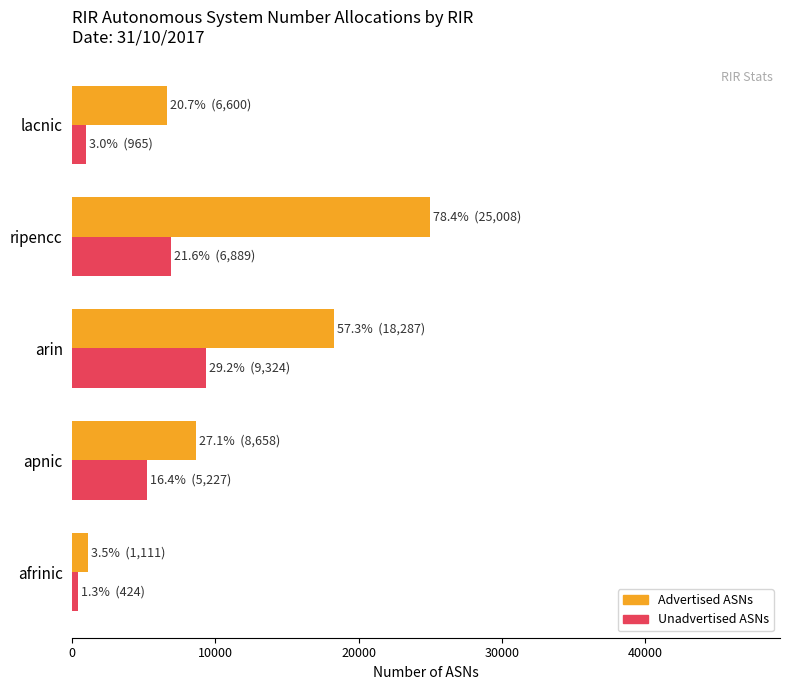

What are all the series names shown in the legend?

Advertised ASNs, Unadvertised ASNs